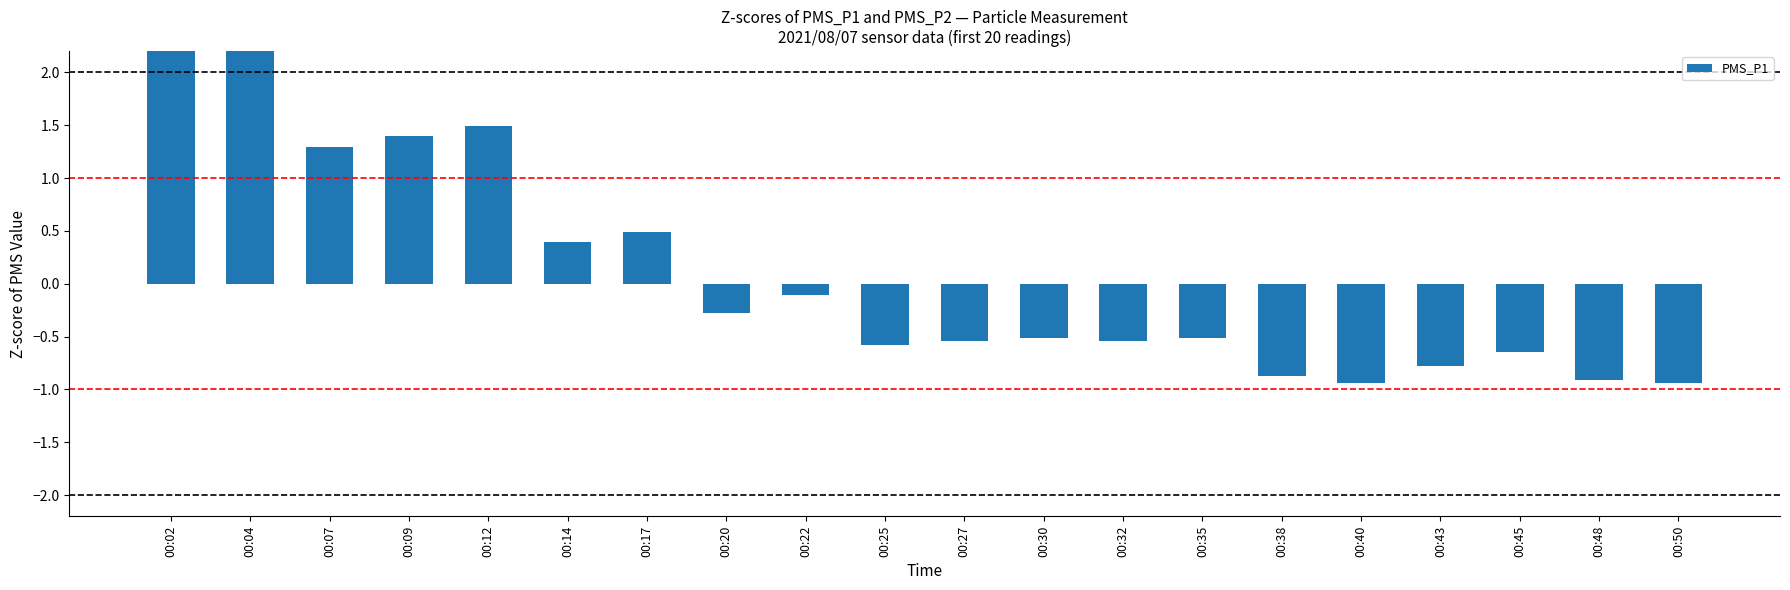

What is the minimum value shown in the chart?

-0.9